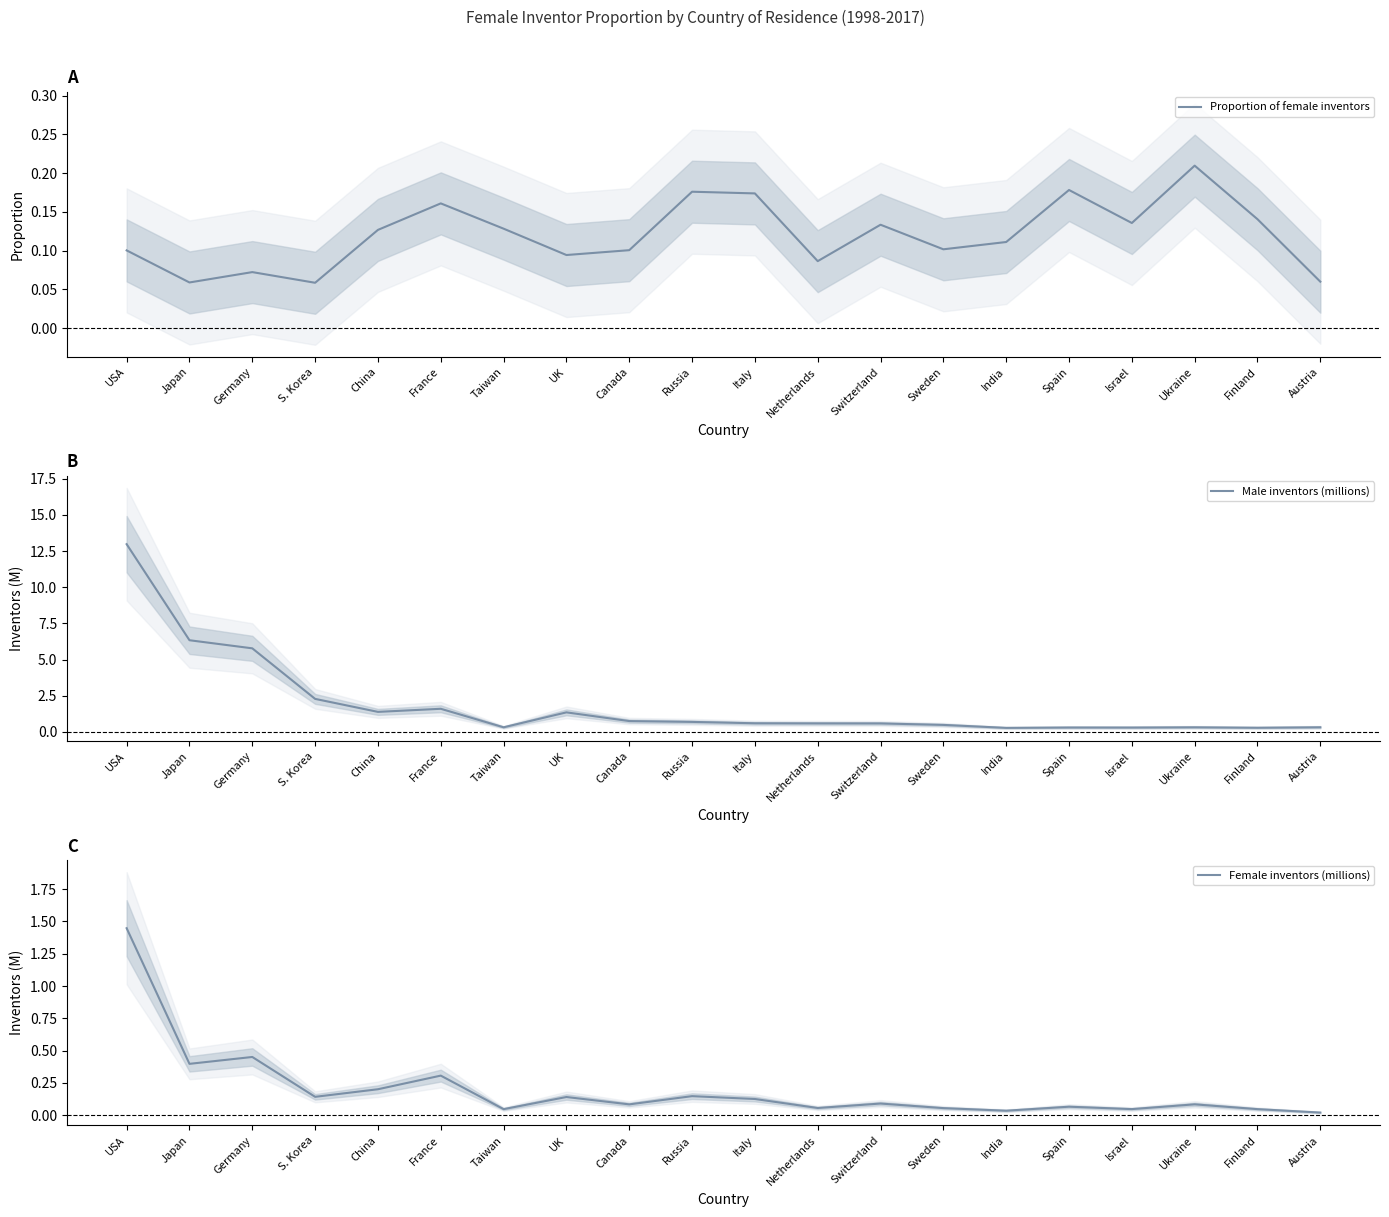

True or false: Proportion of female inventors and Female inventors (millions) intersect in this chart.

True